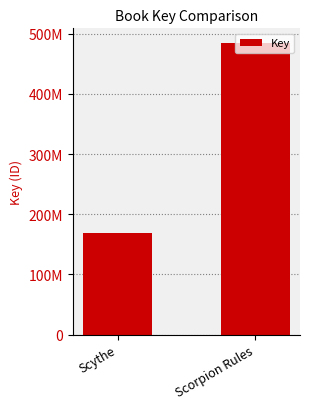

Are the bars horizontal?

No